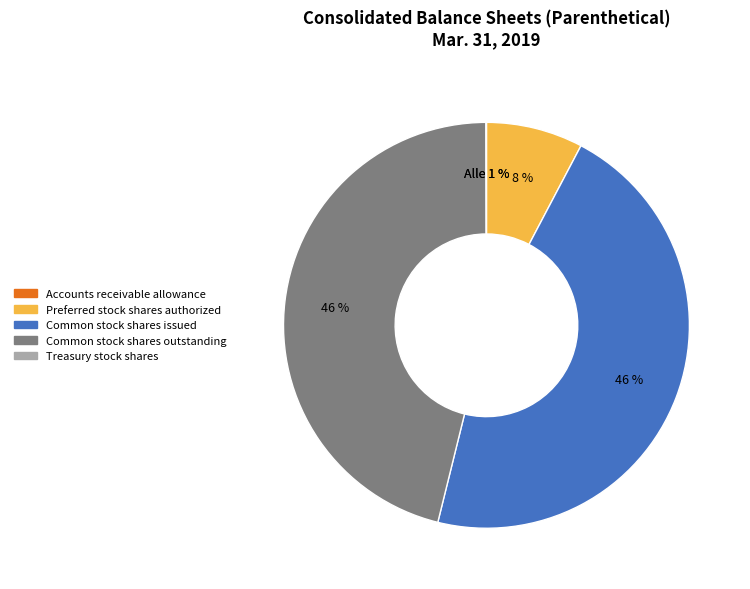

What is the change in value from Preferred stock shares authorized to Common stock shares issued?

+9969179